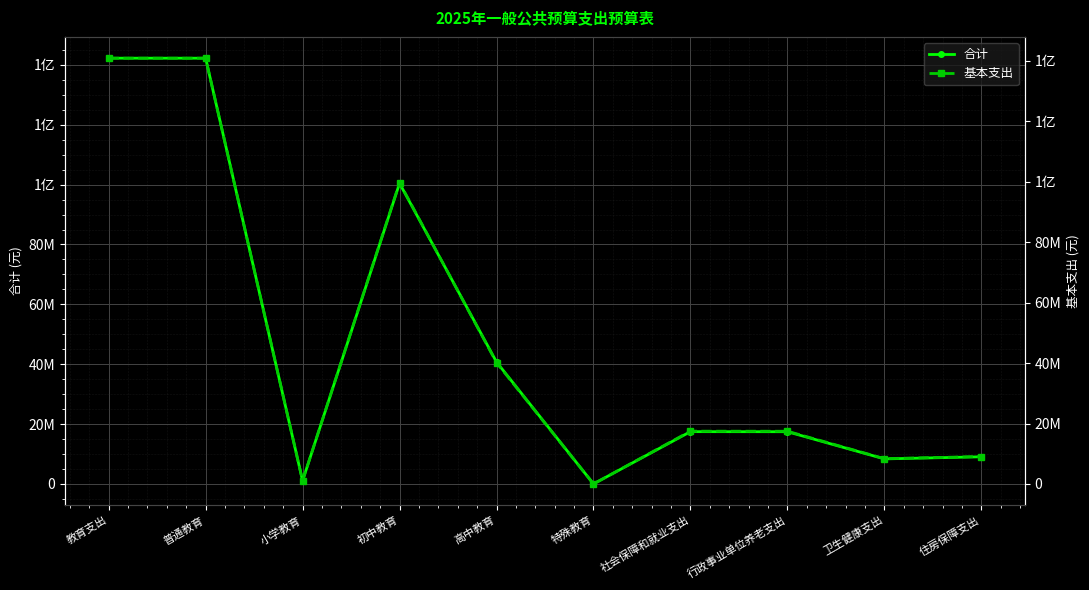

True or false: 合计 and 基本支出 cross at least once.

False